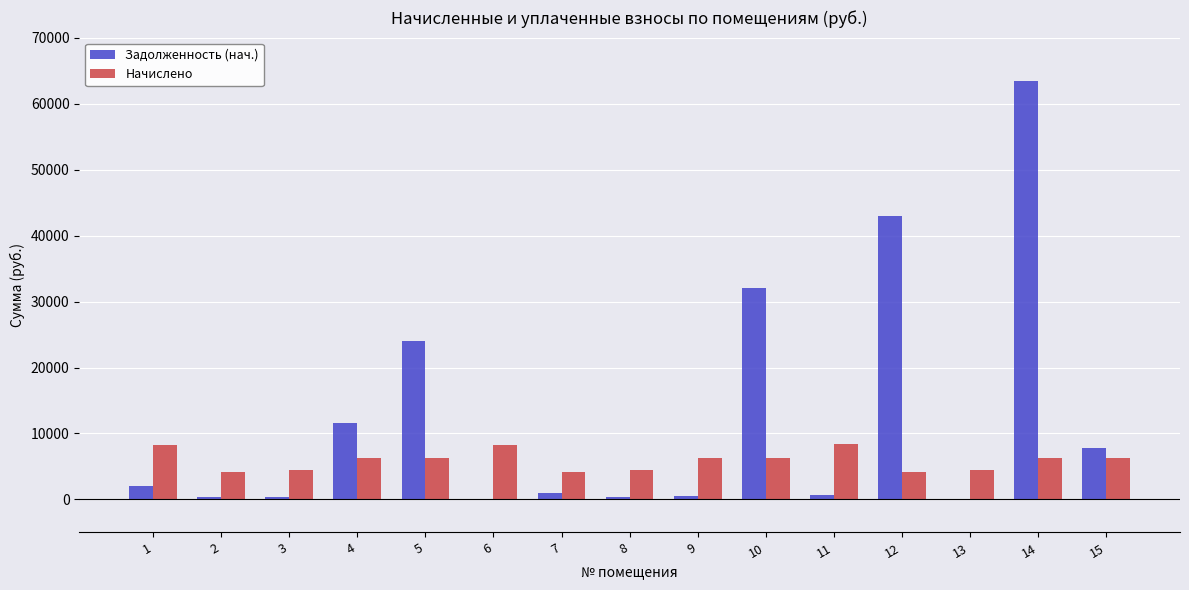

How many series are shown in this chart?

2